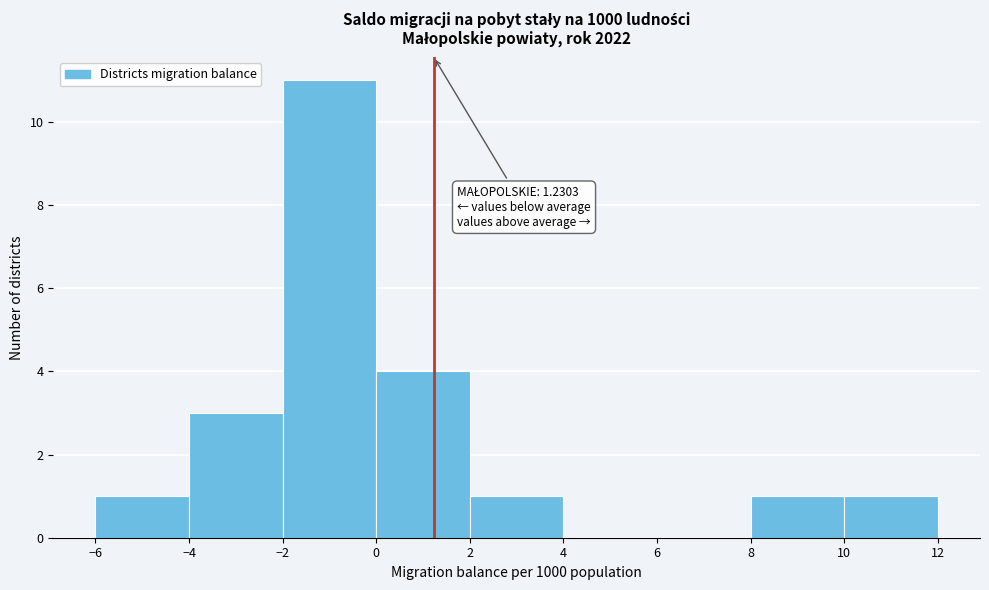

Which range on the x-axis has the tallest bar?

-2 to 0